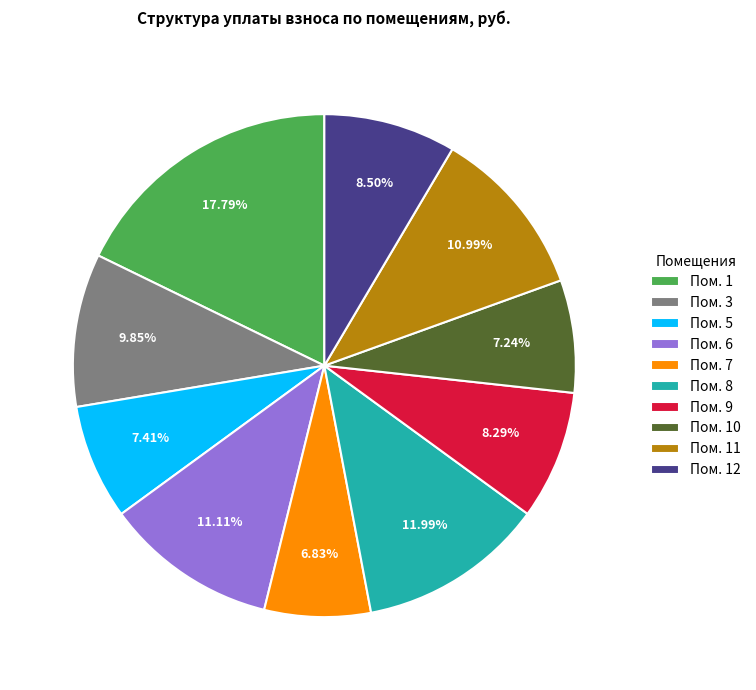

Is there any slice that represents more than half of the pie?

No